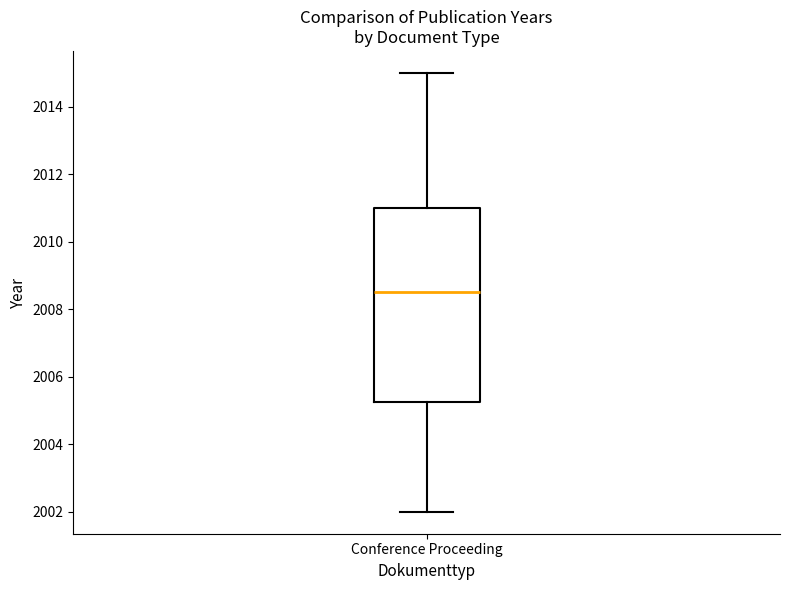

Read this box plot against the y-axis: the position of the median line, the range covered by the box, and the ends of both whiskers. The values are not printed on the chart, so give them approximately, as read against the axis.

median 2008.6, box 2005.2 to 2011.0, whiskers 2002.0 to 2015.0